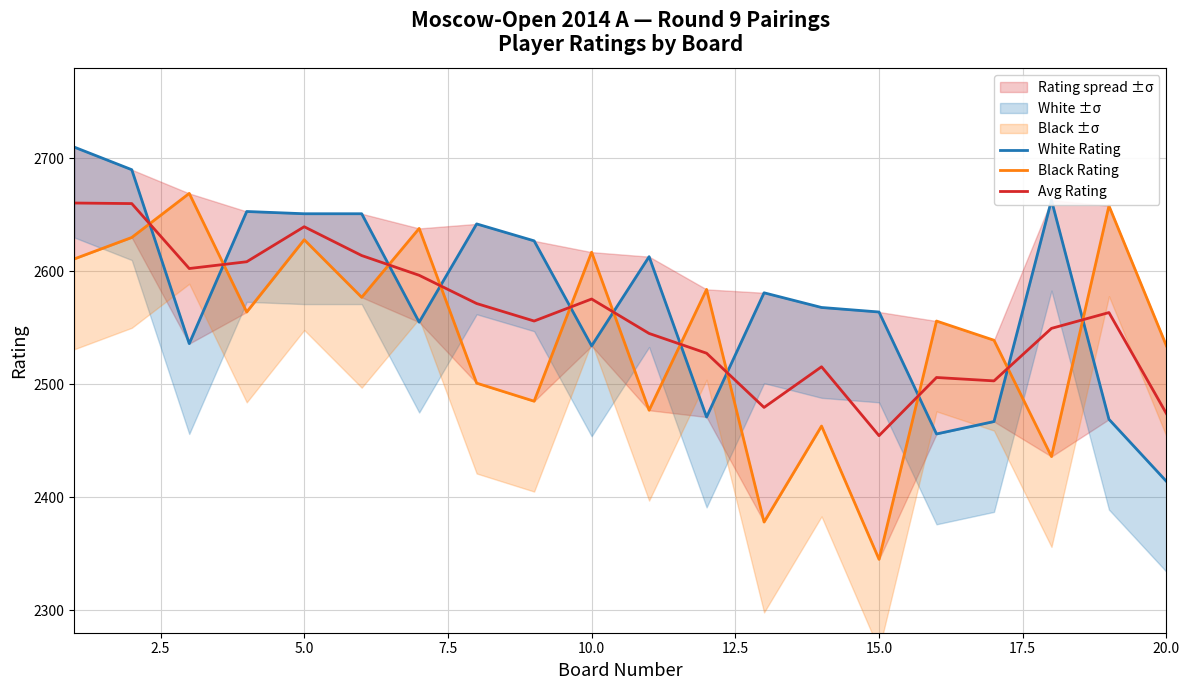

Is it true that Avg Rating equals 1596.4 at 10.0?

False